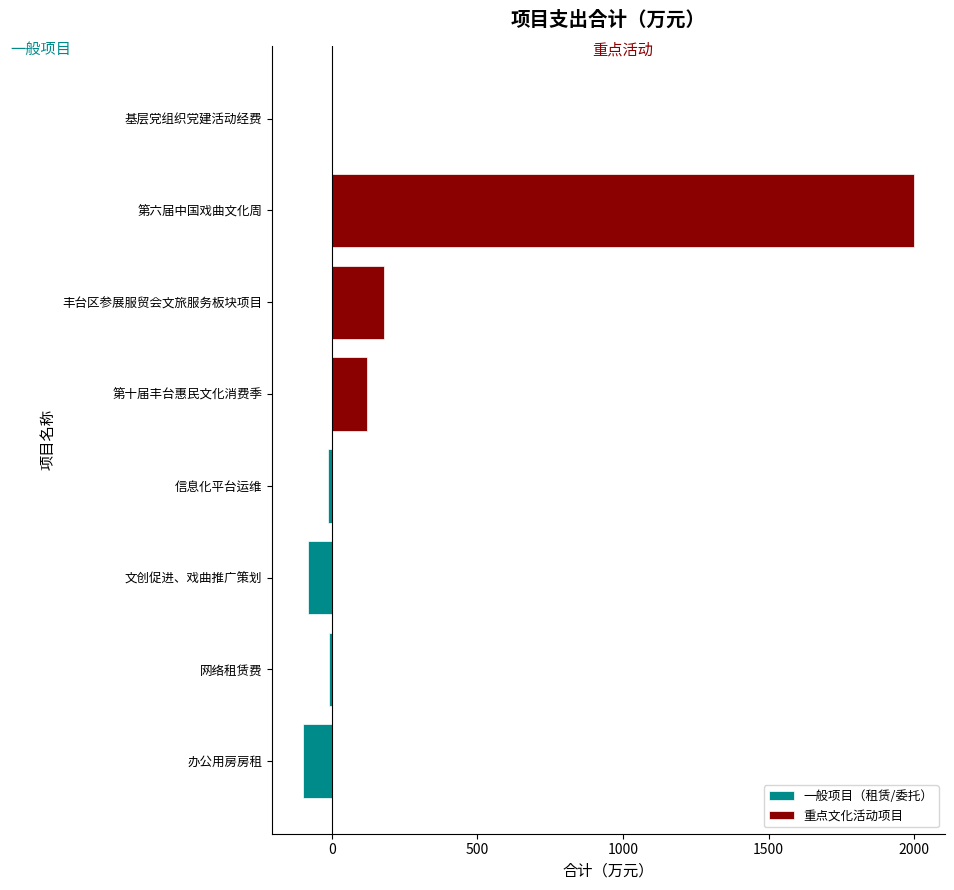

Is the value of 重点文化活动项目 at 500 greater than the value of 一般项目（租赁/委托） at 0?

Yes